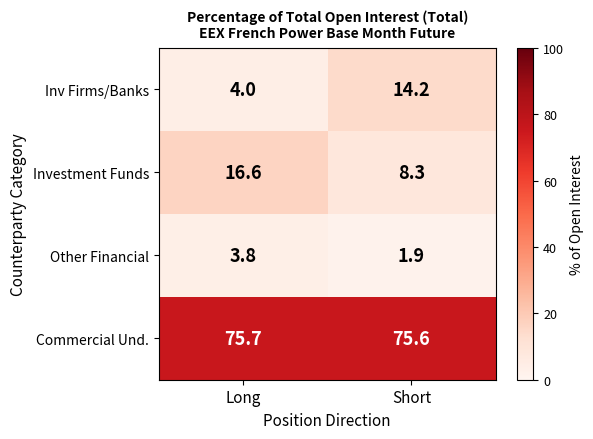

What is the minimum value for Investment Funds?

8.3